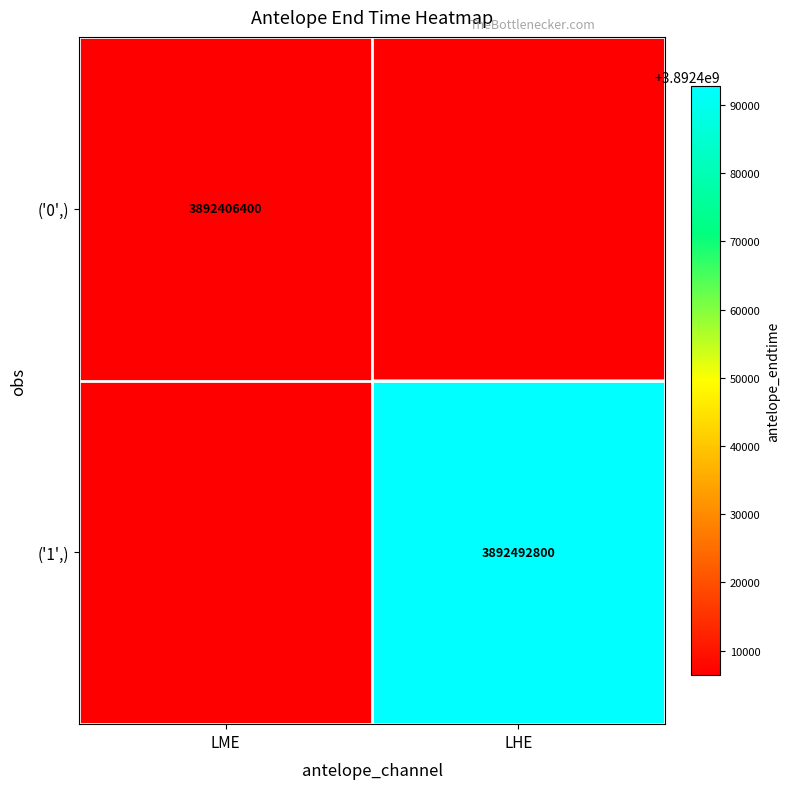

True or false: ('1',) has a value of 3892492800 at LHE.

True